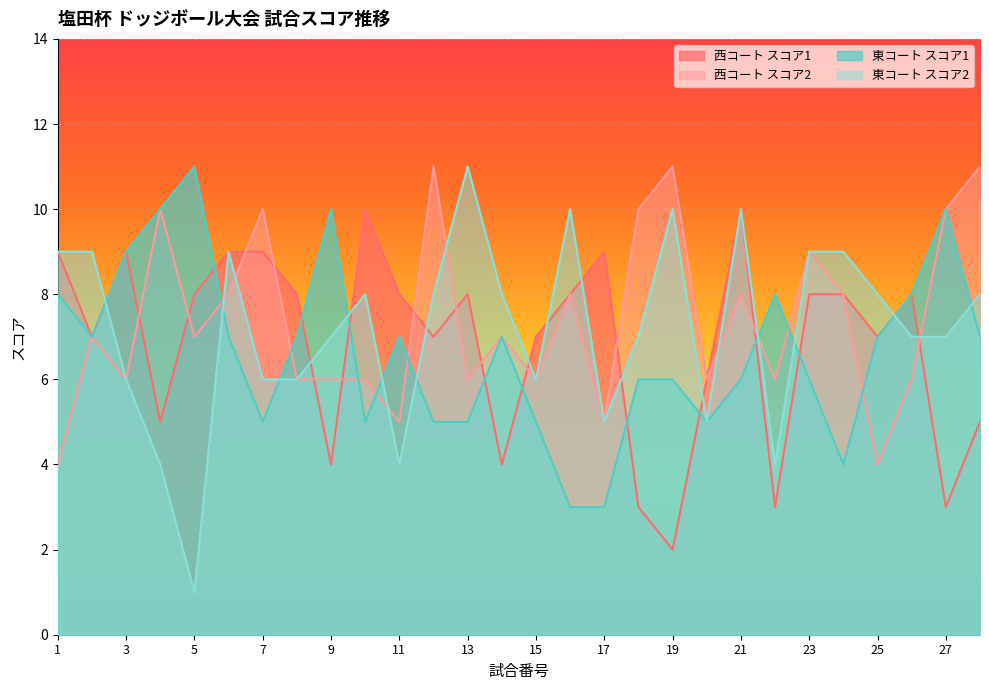

How many lines are shown in the chart?

4